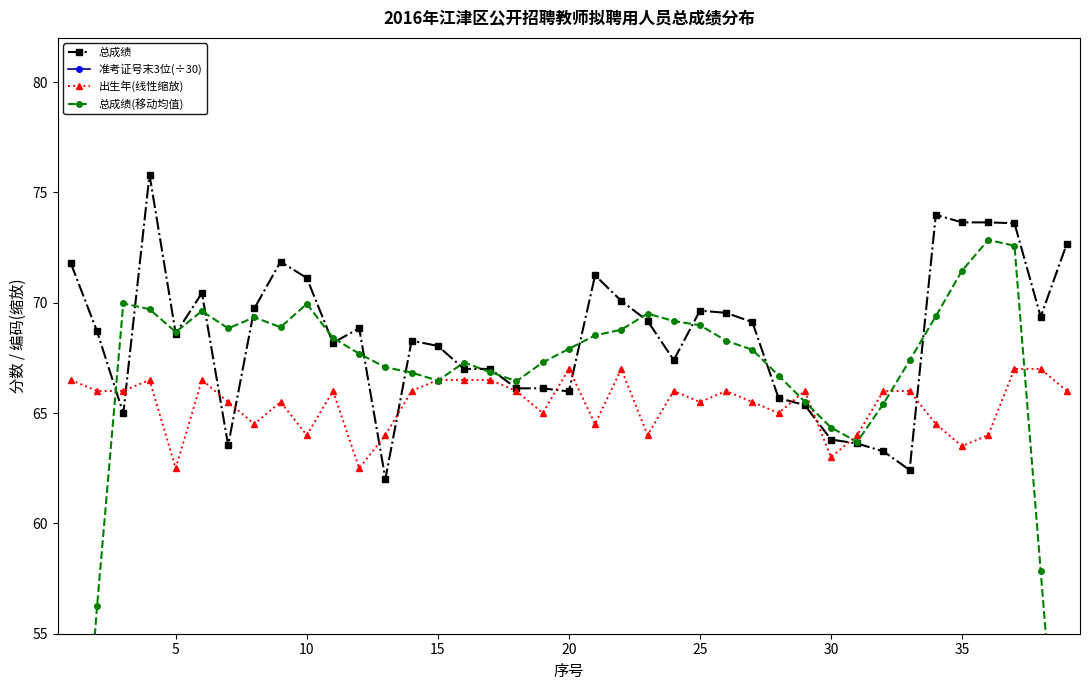

Reading right to left, list all the values displayed in this chart.

总成绩: 72.7	69.4	73.6	73.6	73.6	74.0	62.4	63.3	63.6	63.8	65.4	65.7	69.1	69.5	69.6	67.4	69.2	70.1	71.2	66.0	66.1	66.1	67.0	67.0	68.0	68.3	62.0	68.8	68.2	71.1	71.9	69.7	63.5	70.4	68.6	75.8	65.0	68.7	71.8
准考证号末3位(÷30): 30.9	27.2	3.6	27.0	27.3	14.1	7.0	7.6	24.2	30.9	27.3	30.7	0.8	27.4	0.4	7.5	20.6	13.9	14.0	10.5	13.9	17.6	4.1	3.9	30.9	0.7	10.7	16.7	10.9	23.5	17.5	24.0	7.3	24.0	0.8	6.8	10.2	14.3	11.0
出生年(线性缩放): 66.0	67.0	67.0	64.0	63.5	64.5	66.0	66.0	64.0	63.0	66.0	65.0	65.5	66.0	65.5	66.0	64.0	67.0	64.5	67.0	65.0	66.0	66.5	66.5	66.5	66.0	64.0	62.5	66.0	64.0	65.5	64.5	65.5	66.5	62.5	66.5	66.0	66.0	66.5
总成绩(移动均值): 43.1	57.9	72.6	72.8	71.5	69.4	67.4	65.4	63.7	64.3	65.5	66.7	67.9	68.3	69.0	69.2	69.5	68.8	68.5	67.9	67.3	66.4	66.9	67.3	66.5	66.8	67.1	67.7	68.4	69.9	68.9	69.3	68.8	69.6	68.7	69.7	70.0	56.3	41.1